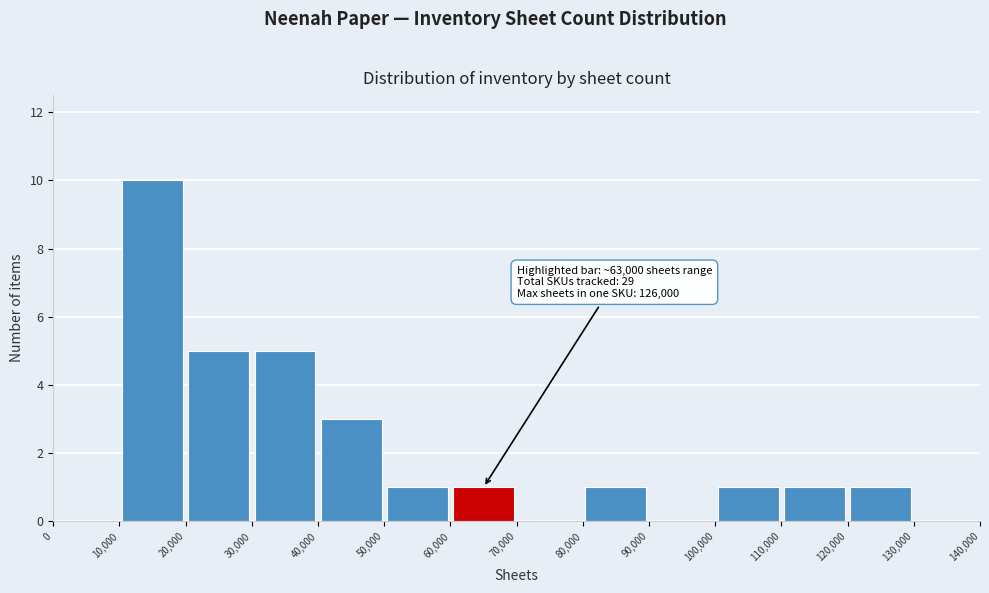

Which range on the x-axis has the tallest bar?

10,000 to 20,000